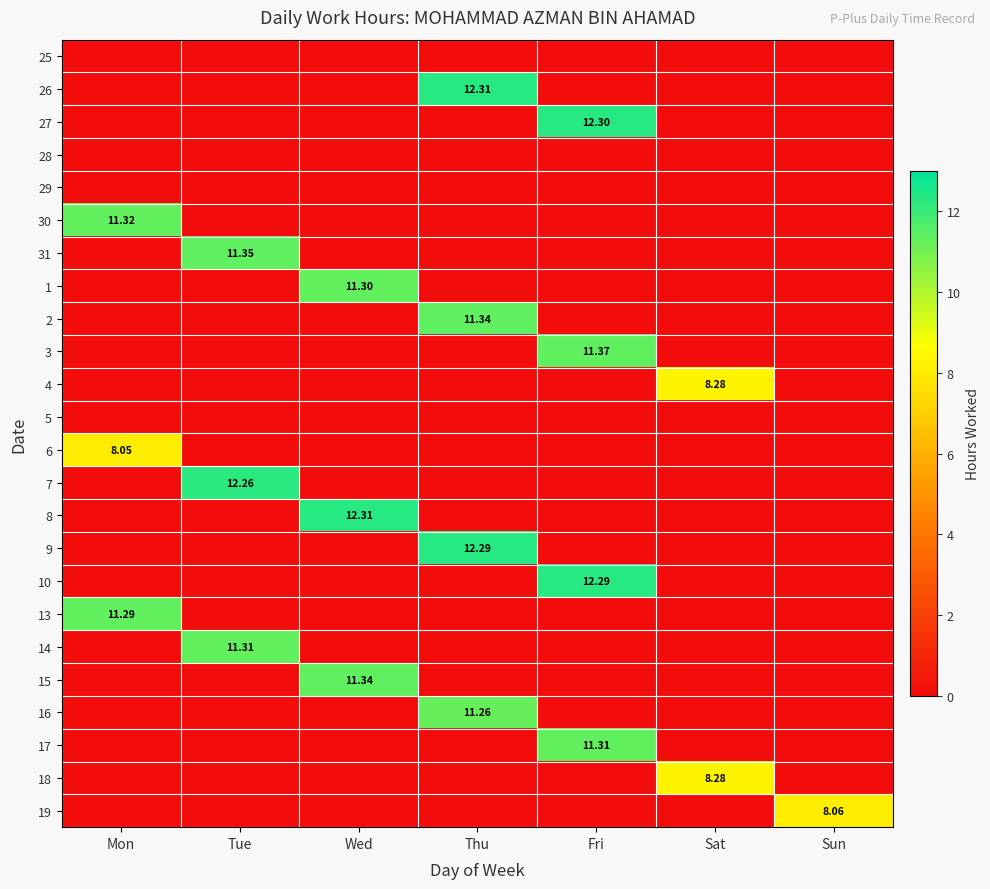

What is the difference between the maximum and minimum values in the 18 series?

8.3